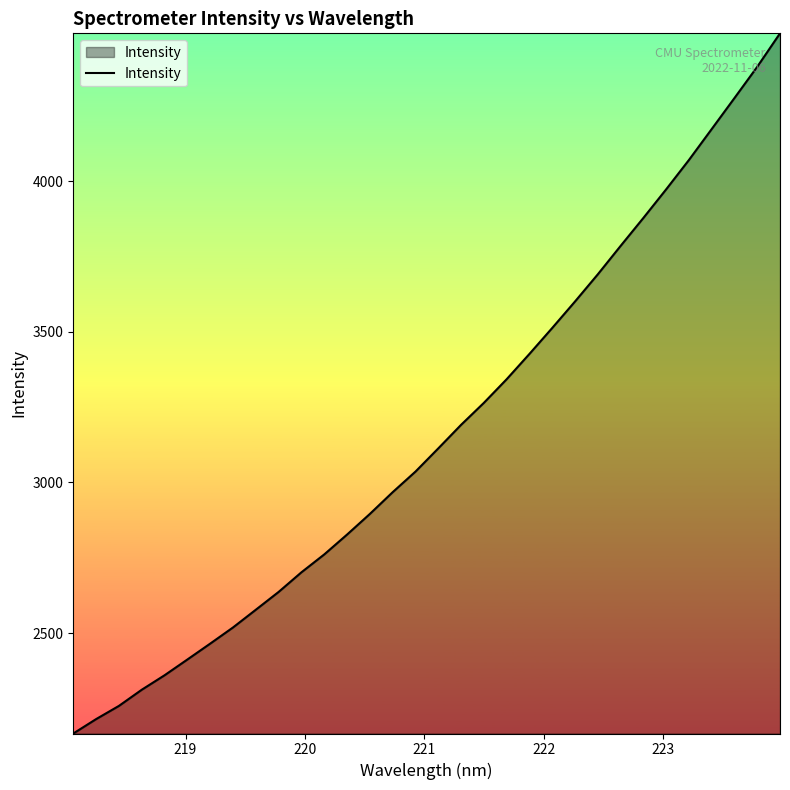

What is the difference between the maximum and minimum values?

2324.7